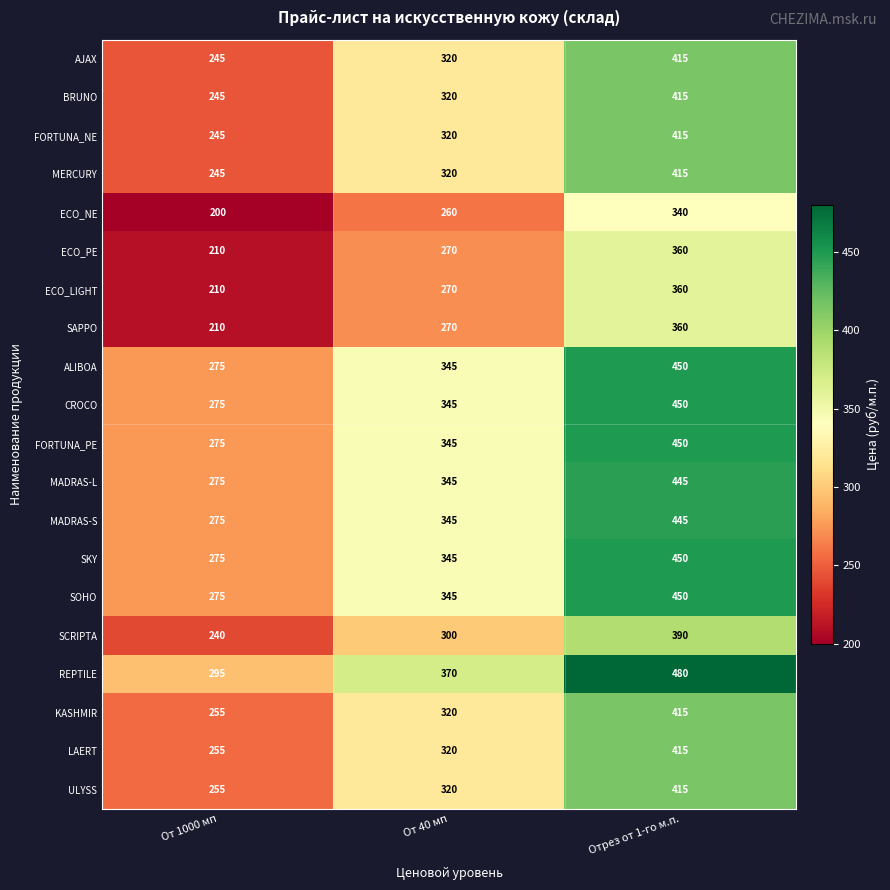

What is the maximum value shown in the chart?

480